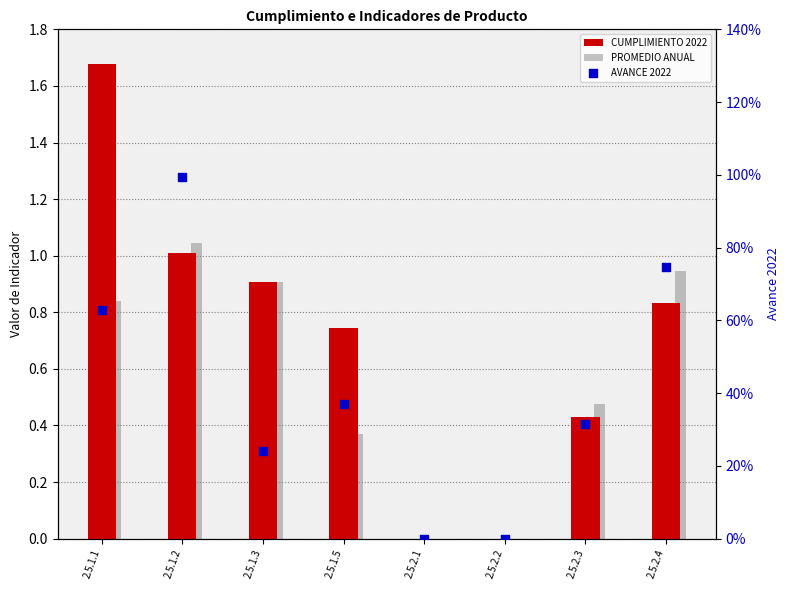

At which category is the sum across all series the highest?

2.5.1.1